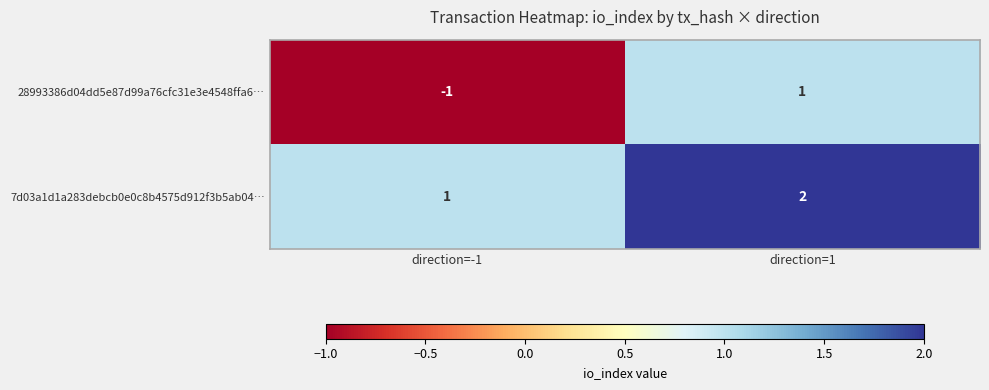

Reading right to left, extract all data points from this chart.

28993386d04dd5e87d99a76cfc31e3e4548ffa6…: direction=1=1	direction=-1=-1
7d03a1d1a283debcb0e0c8b4575d912f3b5ab04…: direction=1=2	direction=-1=1